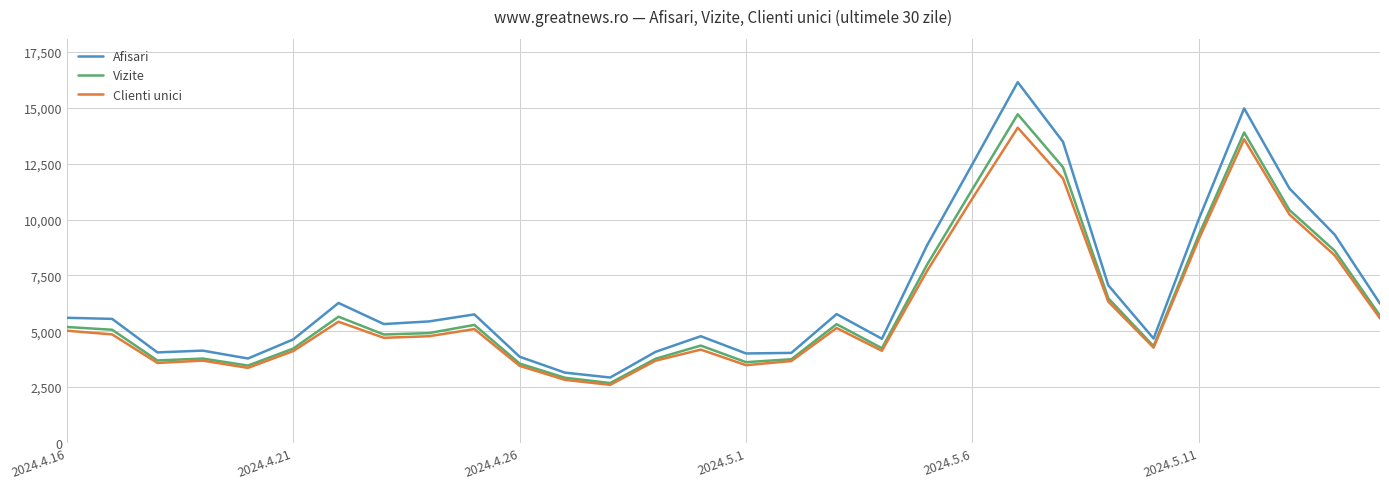

Rank the series by their maximum value, from lowest to highest.

Clienti unici, Vizite, Afisari